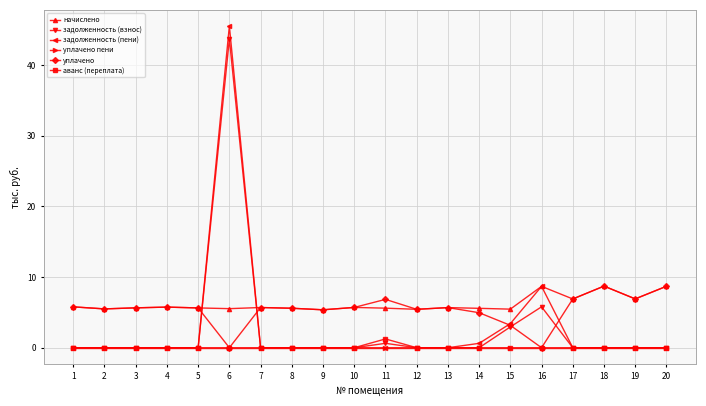

True or false: уплачено and задолженность (пени) cross at least once.

True